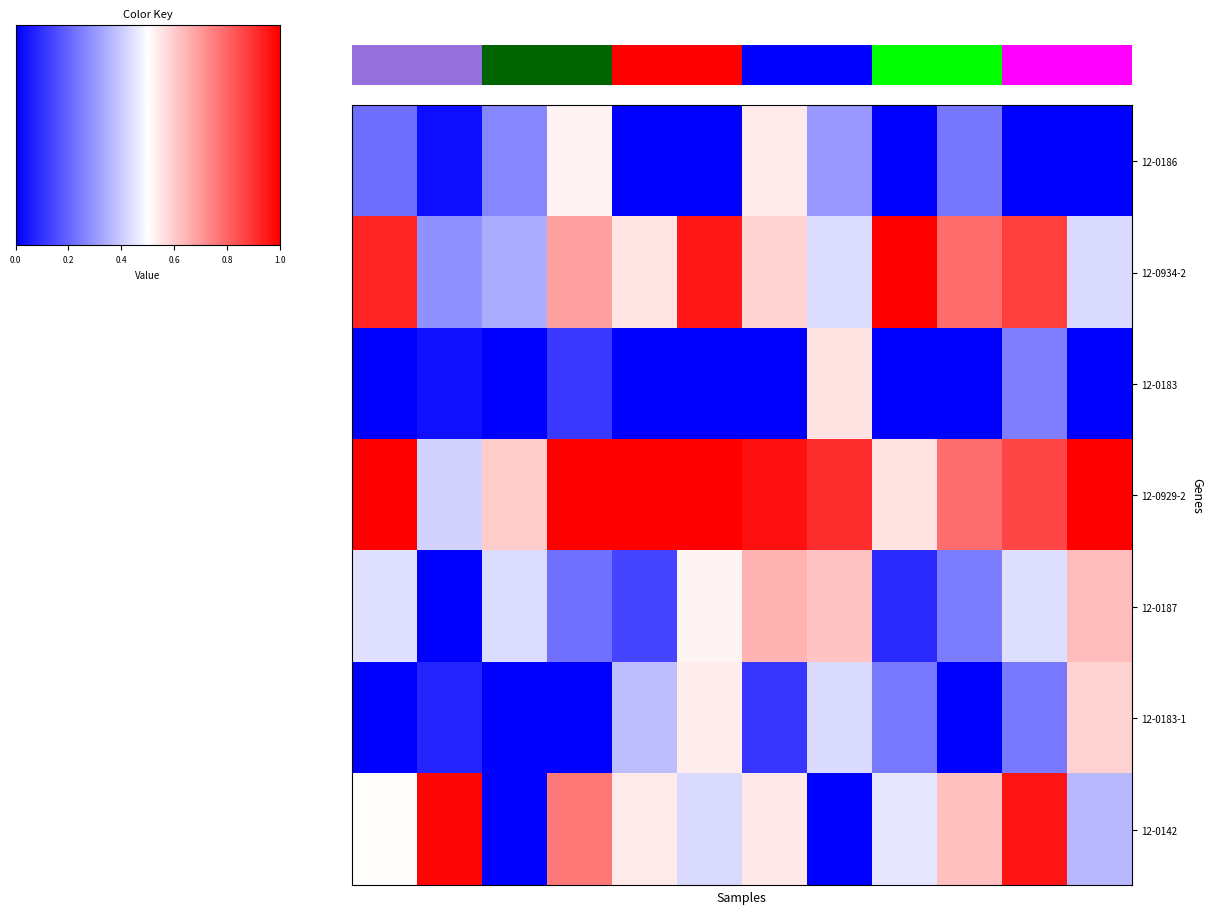

How many categories are shown in the chart?

12